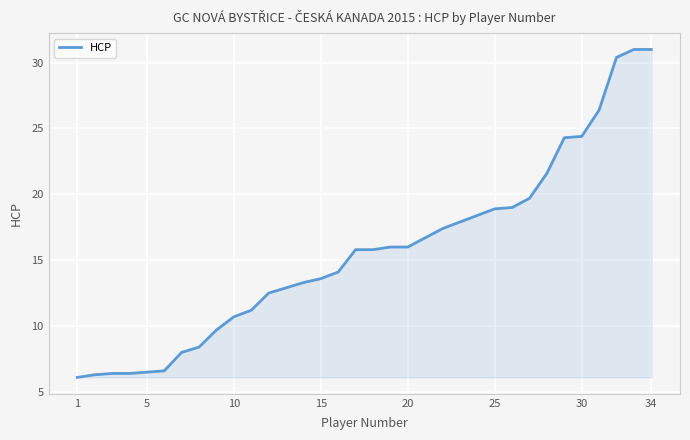

What is the difference between the maximum and minimum values?

24.9